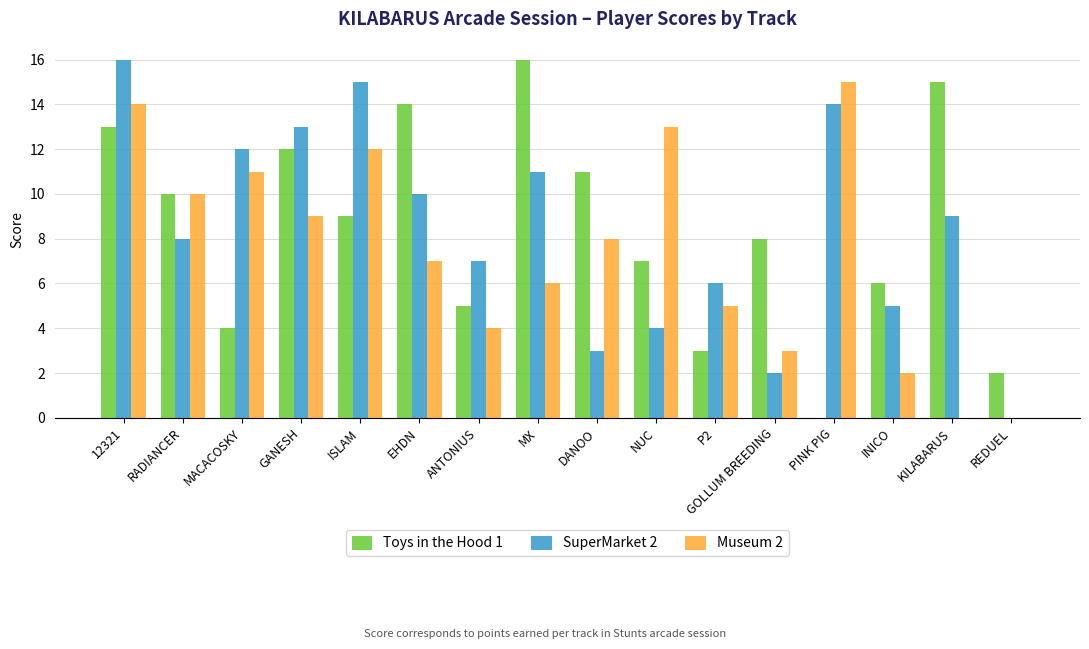

The Toys in the Hood 1 series shows 14 at ISLAM. True or false?

False